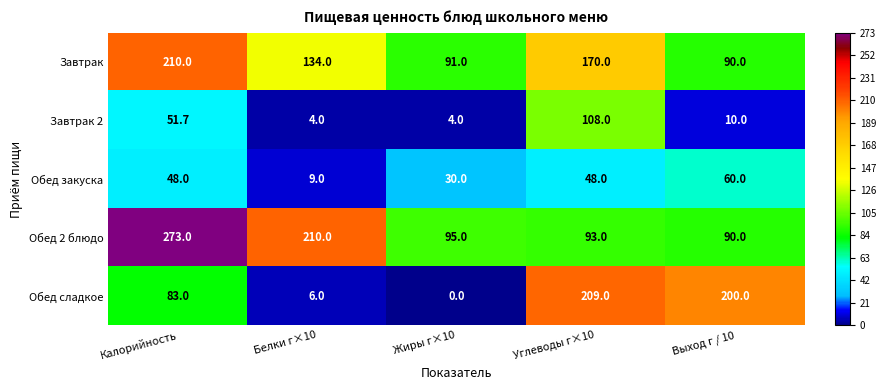

At how many categories does at least one series exceed 93?

5